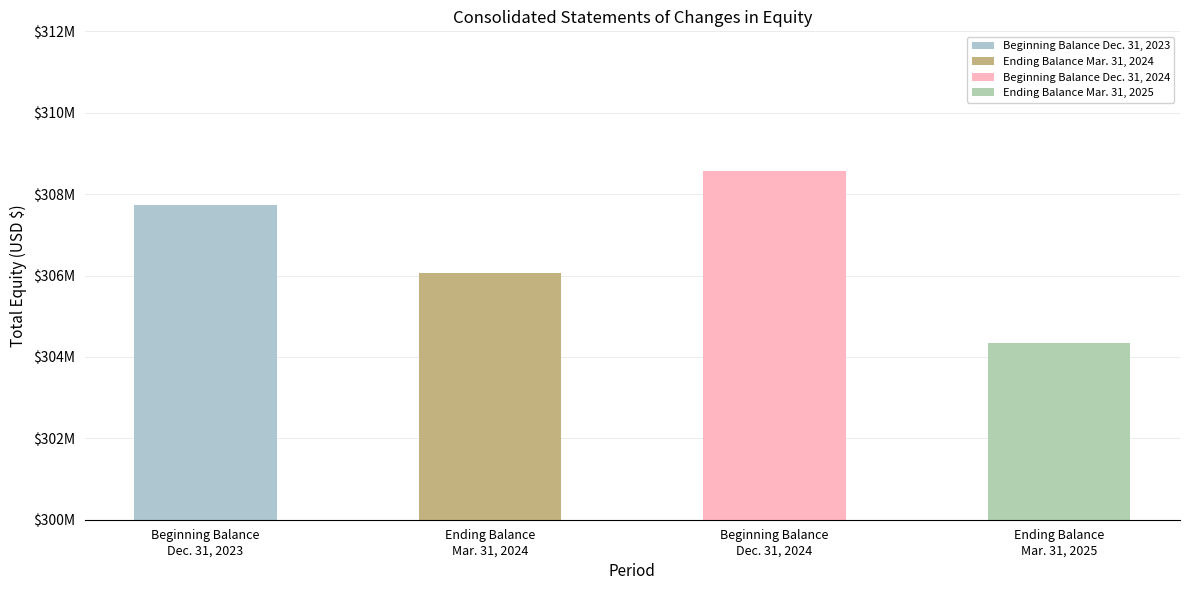

True or false: the data shows 304332000 at Ending Balance
Mar. 31, 2025.

True